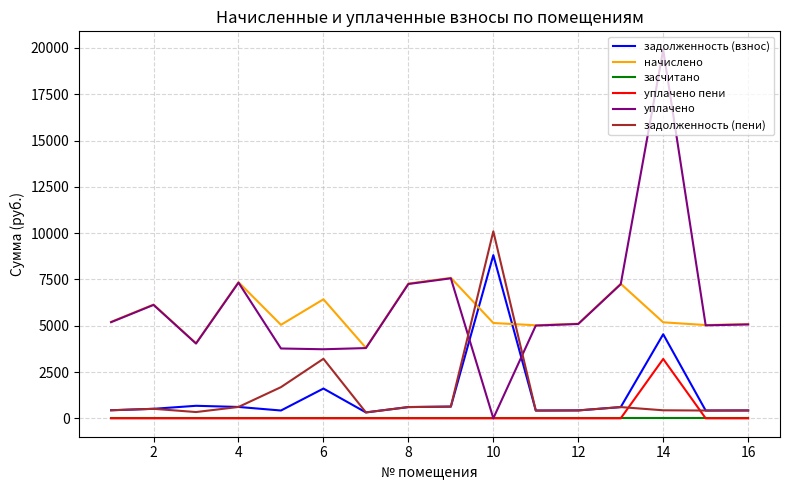

True or false: засчитано and начислено intersect in this chart.

False